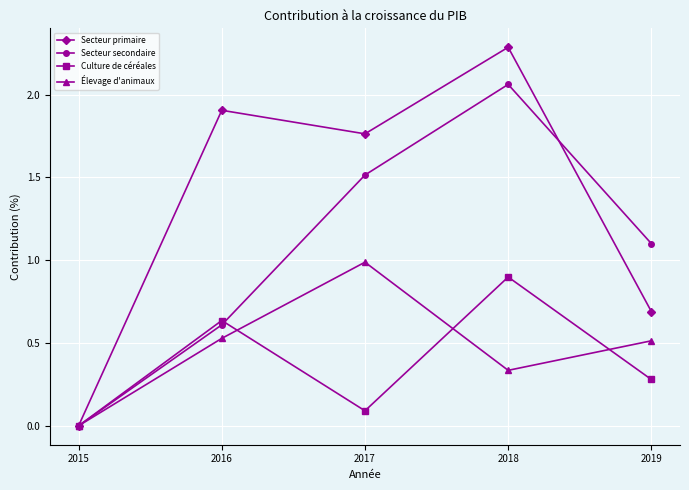

Which category has the highest value in the Culture de céréales series?

2018